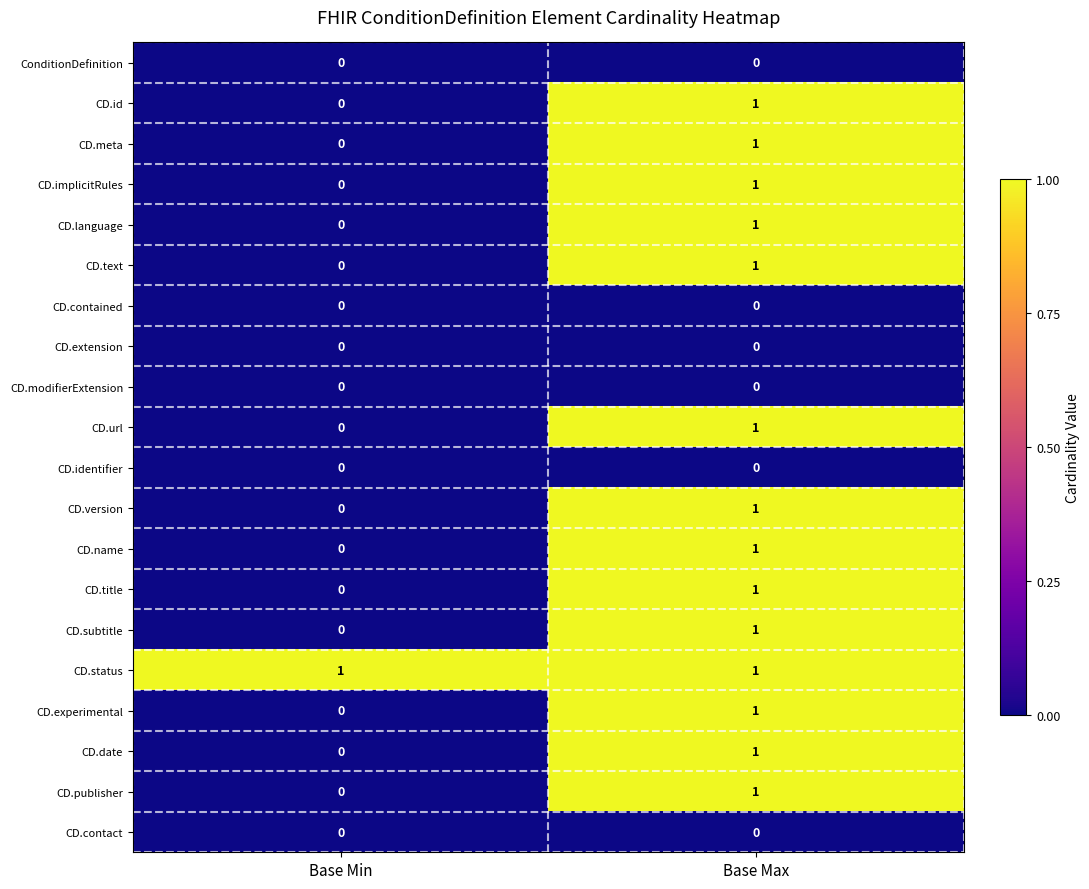

Is it true that CD.subtitle equals -1 at Base Min?

False